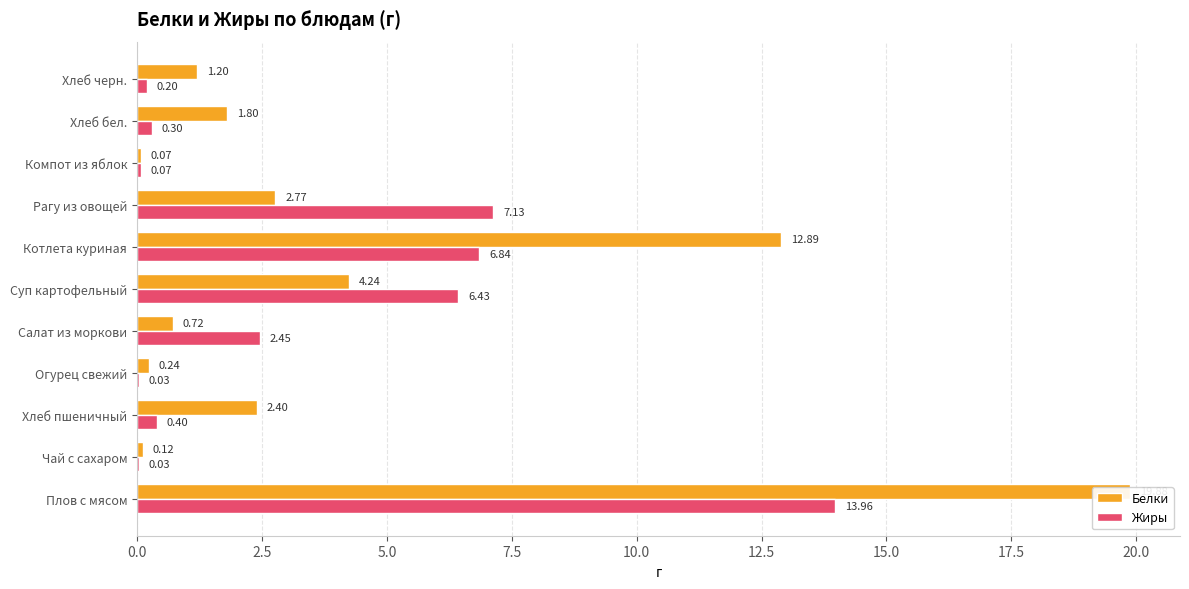

Between Плов с мясом and Хлеб бел., which series saw the biggest shift?

Белки